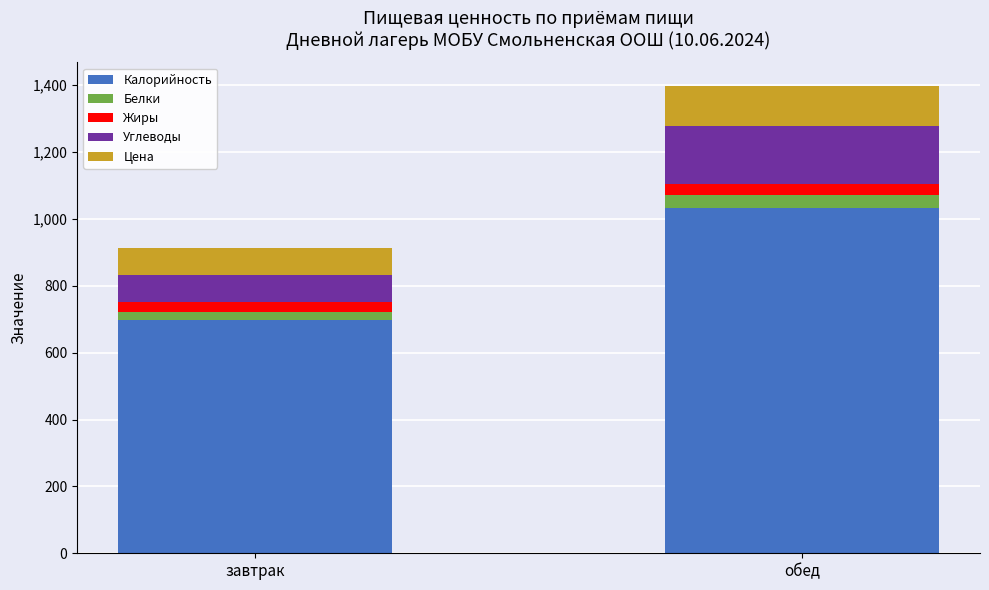

Is it true that Калорийность equals 1379.7 at обед?

False